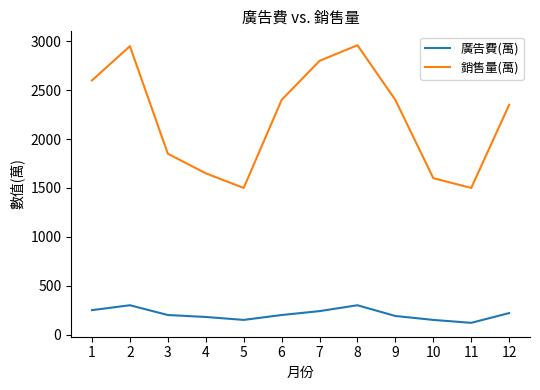

What is the total value across all series at 3?

2050